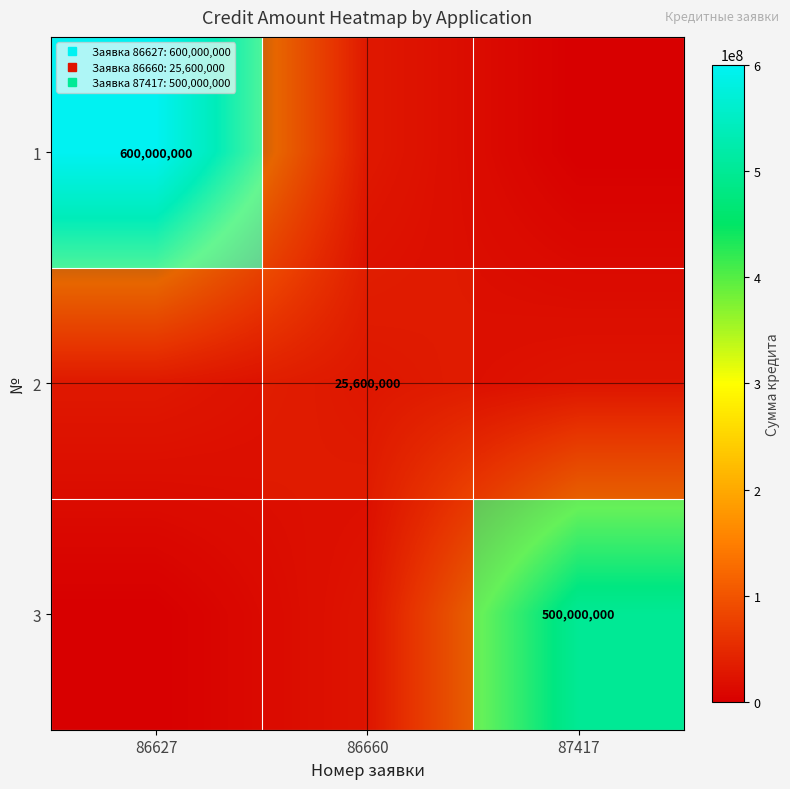

List the series in order of their peak value, lowest first.

2, 3, 1